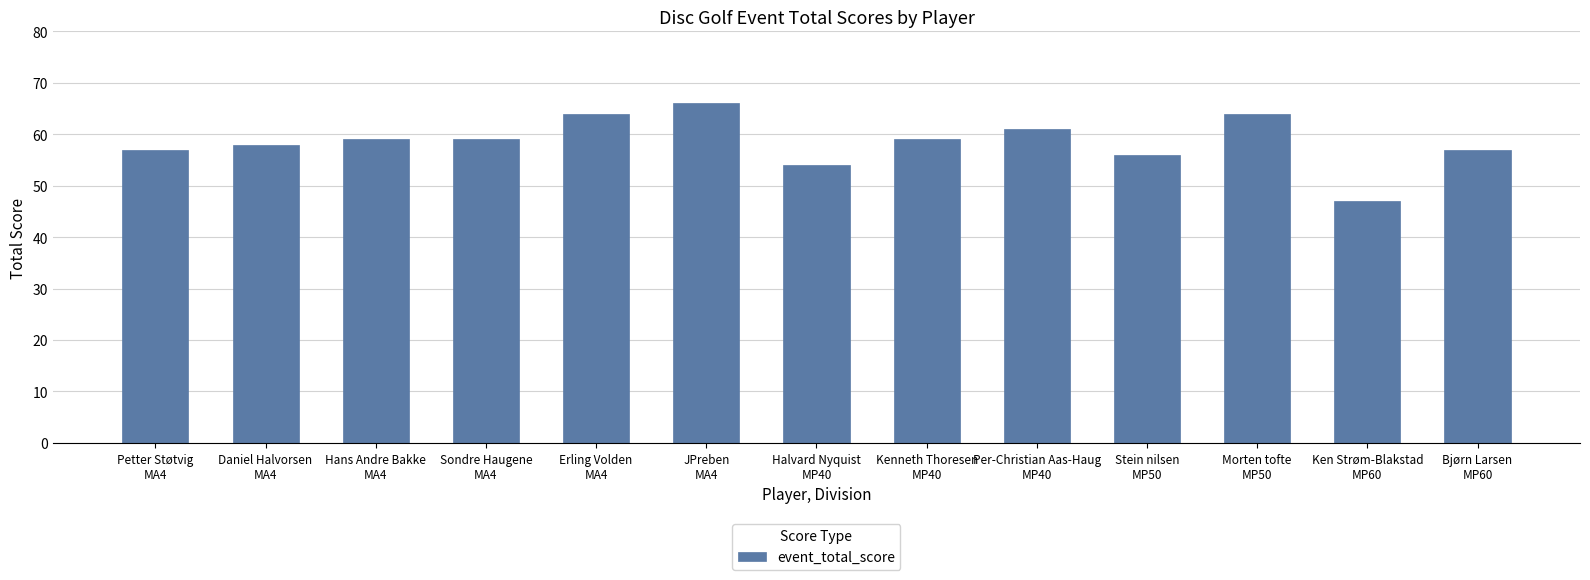

Does the chart contain stacked bars?

No